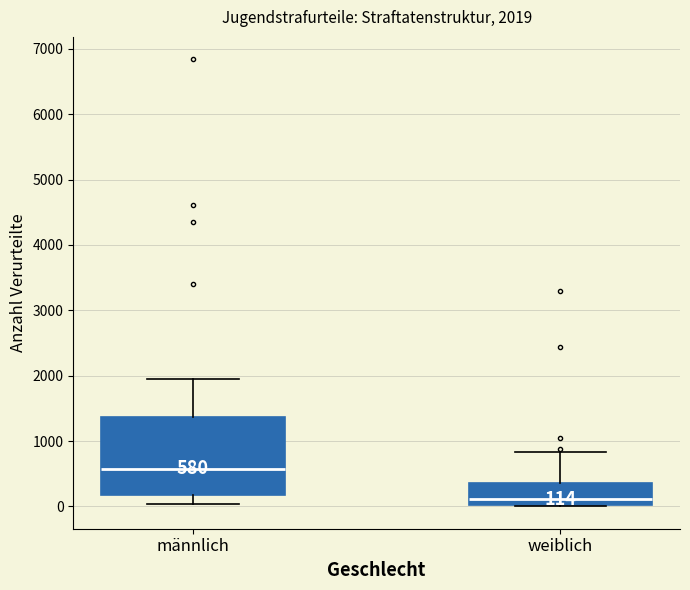

Comparing the boxes themselves (not the whiskers), which one is the tallest?

männlich